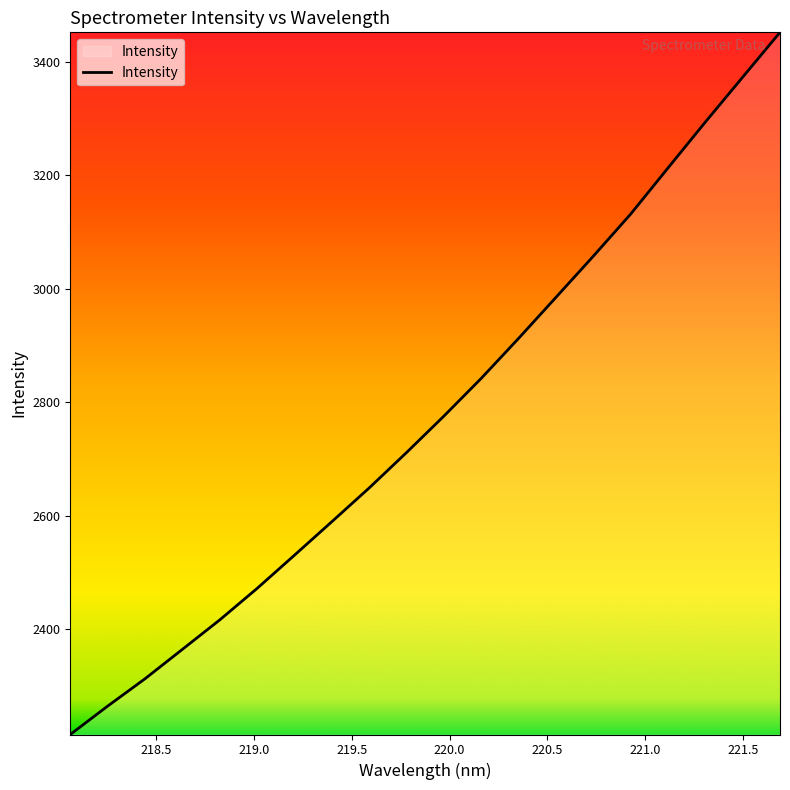

What is the difference between the maximum and minimum values?

1237.6